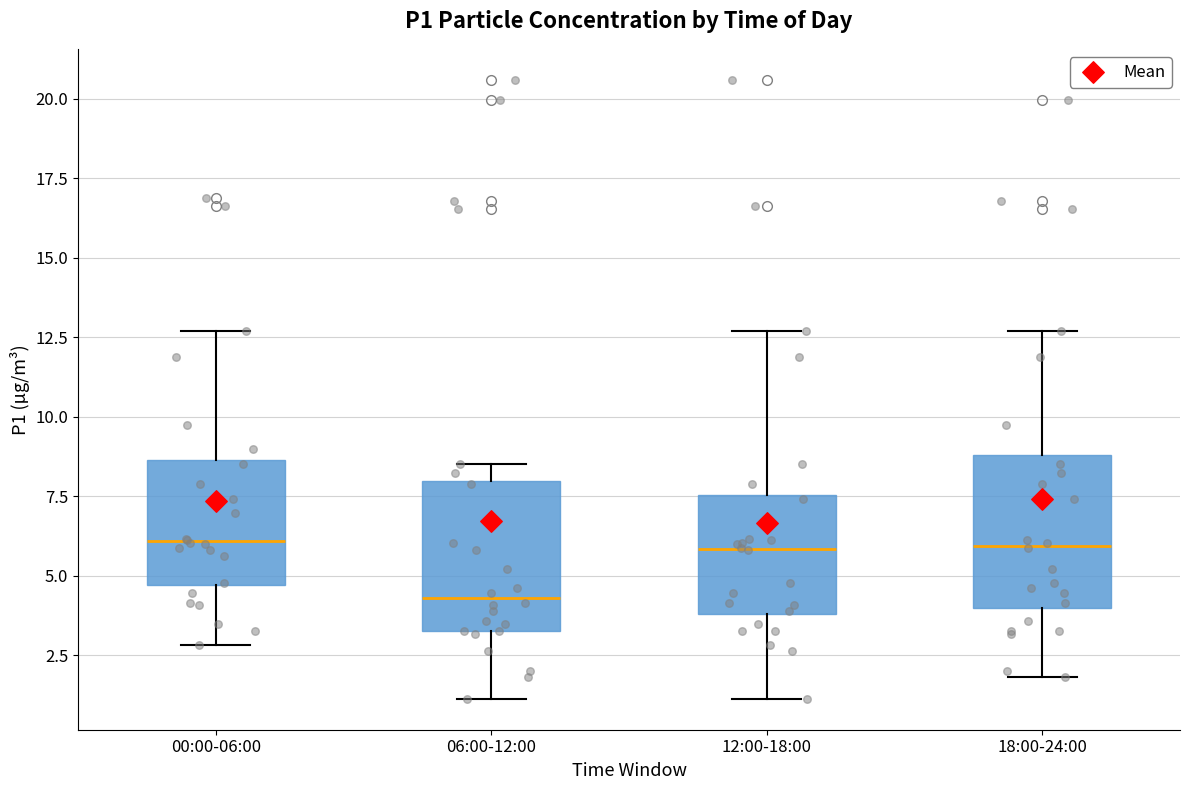

Reading left to right, read every box against the y-axis: the position of its median line, the range the box covers, and the ends of its whiskers. The values are not printed on the chart, so give them approximately, as read against the axis.

00:00-06:00: median 6.0, box 4.5 to 8.5, whiskers 3.0 to 12.5
06:00-12:00: median 4.5, box 3.5 to 8.0, whiskers 1.0 to 8.5
12:00-18:00: median 6.0, box 4.0 to 7.5, whiskers 1.0 to 12.5
18:00-24:00: median 6.0, box 4.0 to 9.0, whiskers 2.0 to 12.5